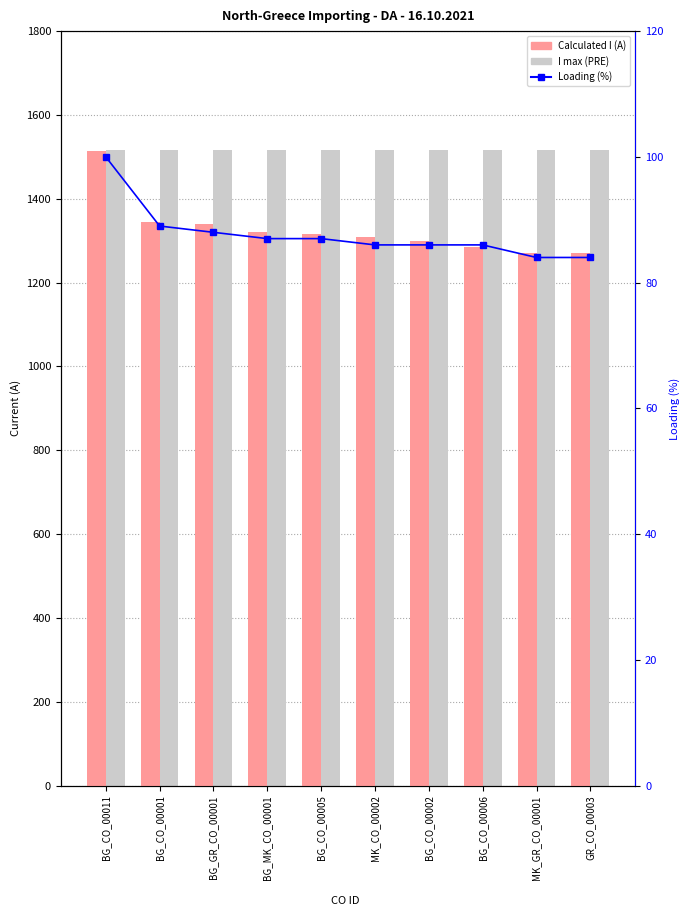

Rank the series at BG_CO_00005 from highest to lowest value.

I max (PRE), Calculated I (A), Loading (%)